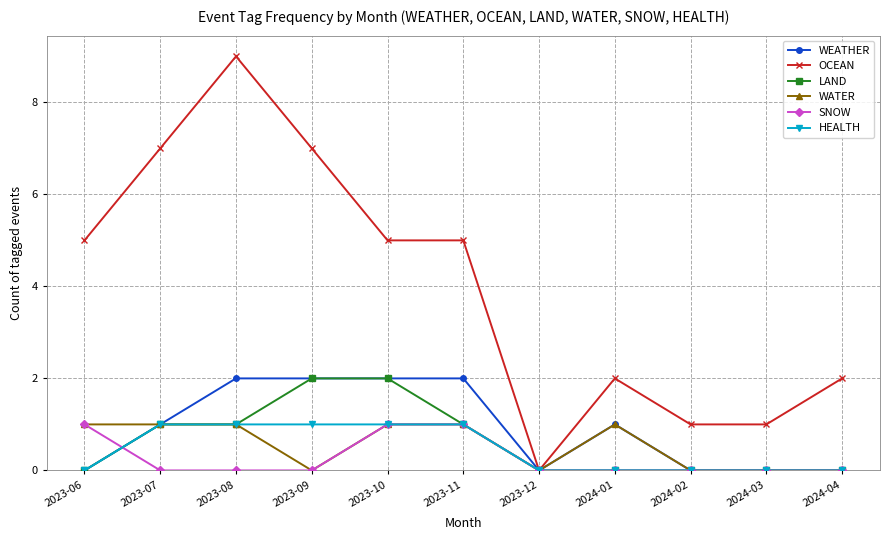

Which series has the largest range (max minus min)?

OCEAN